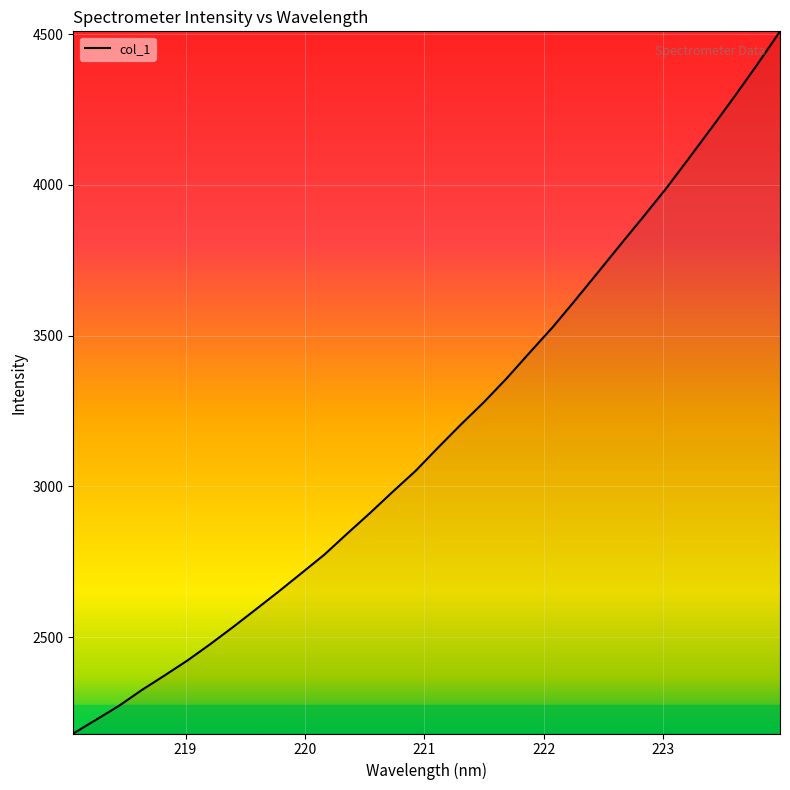

How many lines are shown in the chart?

1